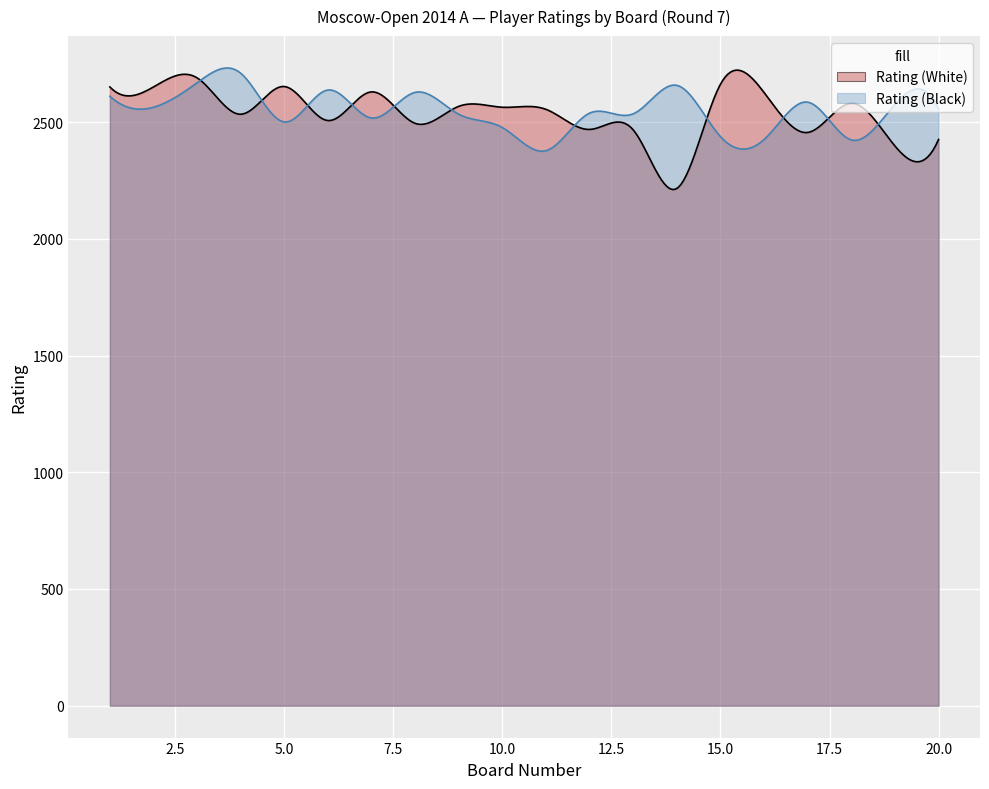

How many interior local peaks does the Rating (Black) series have?

7